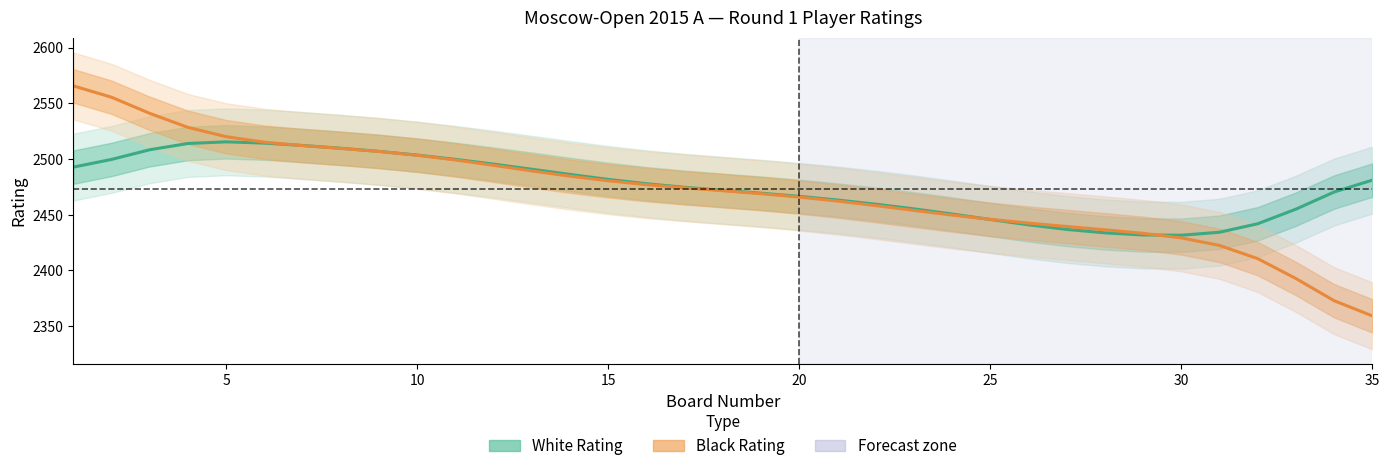

Reading left to right, list all the values displayed in this chart.

White Rating: 2492.7	2499.6	2508.3	2514.0	2515.4	2514.3	2512.2	2509.7	2506.9	2503.6	2499.7	2495.4	2490.9	2486.2	2481.7	2477.9	2474.7	2472.0	2469.4	2466.5	2463.2	2459.5	2455.3	2450.7	2445.7	2440.9	2436.8	2433.7	2431.8	2431.6	2434.3	2441.9	2455.0	2470.4	2481.1
Black Rating: 2565.7	2555.5	2541.0	2528.4	2520.1	2515.1	2512.1	2509.5	2506.8	2503.4	2499.2	2494.3	2489.4	2484.6	2480.5	2477.0	2474.2	2471.6	2468.9	2465.9	2462.3	2458.2	2453.9	2449.7	2445.9	2442.5	2439.4	2436.5	2433.3	2429.2	2422.5	2410.6	2392.8	2372.8	2359.2